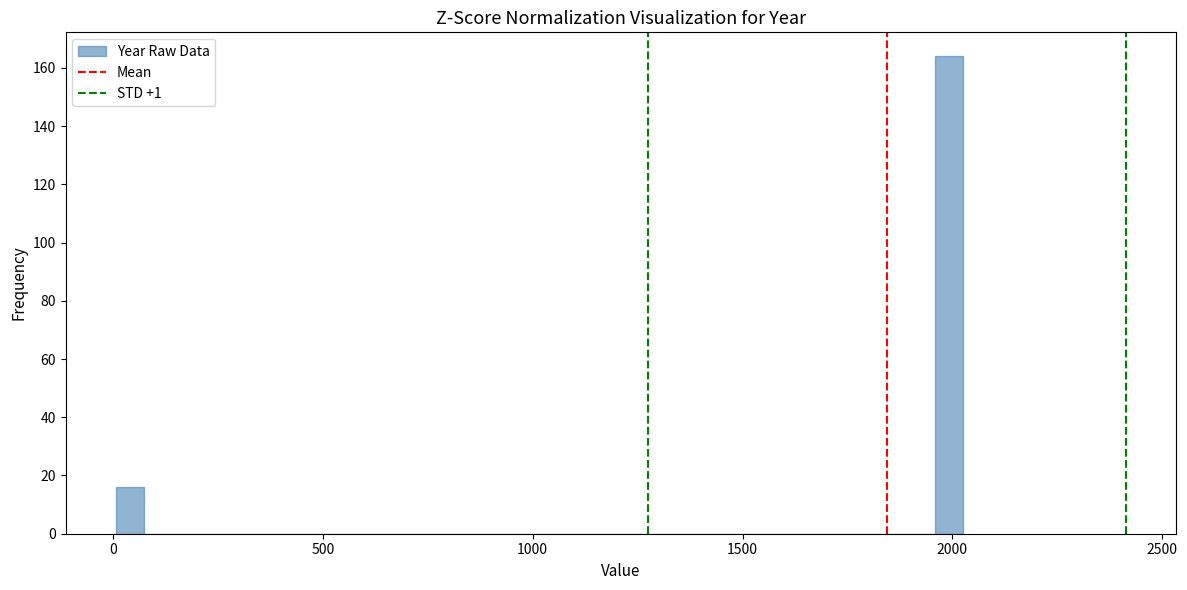

Read against the x-axis, roughly where is the centre of the tallest bar?

2000